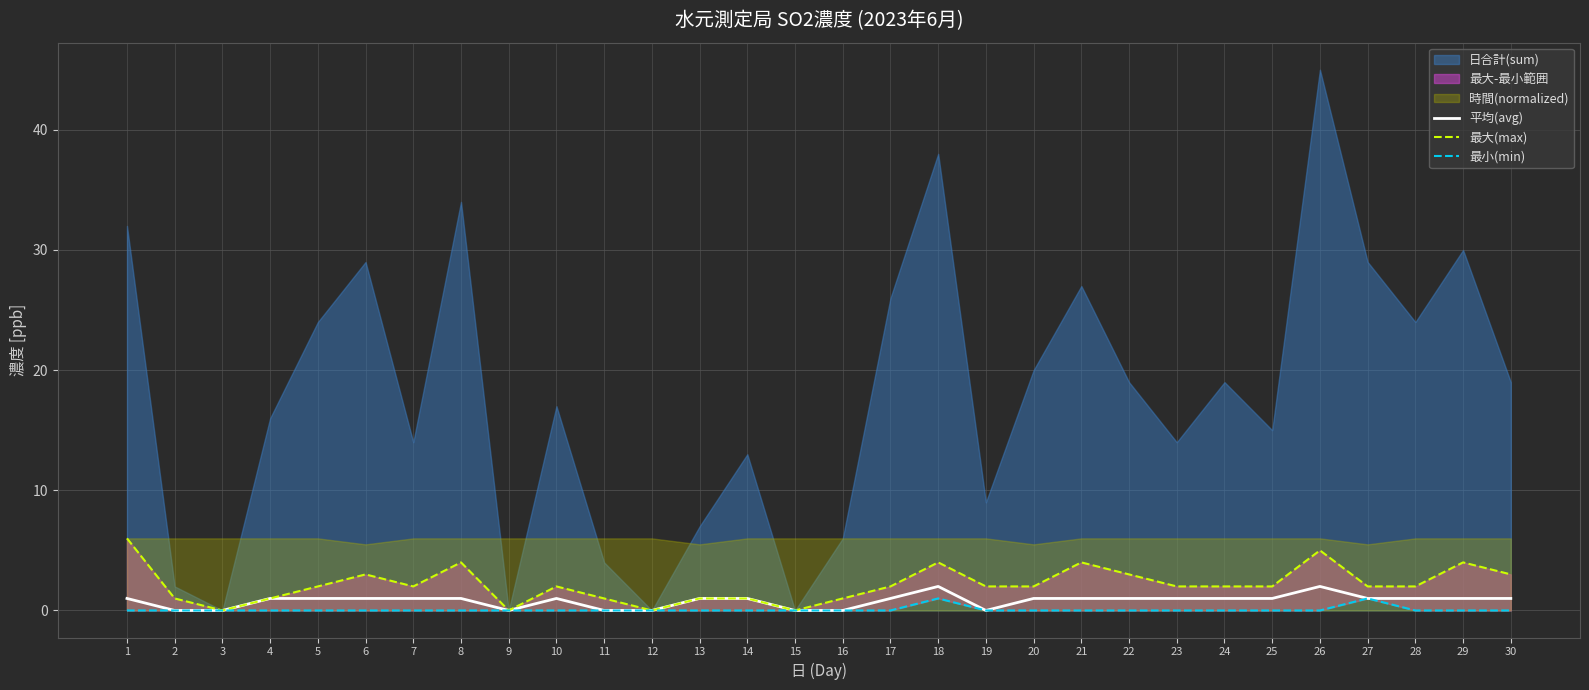

The 平均(avg) series shows 1 at 21. True or false?

True